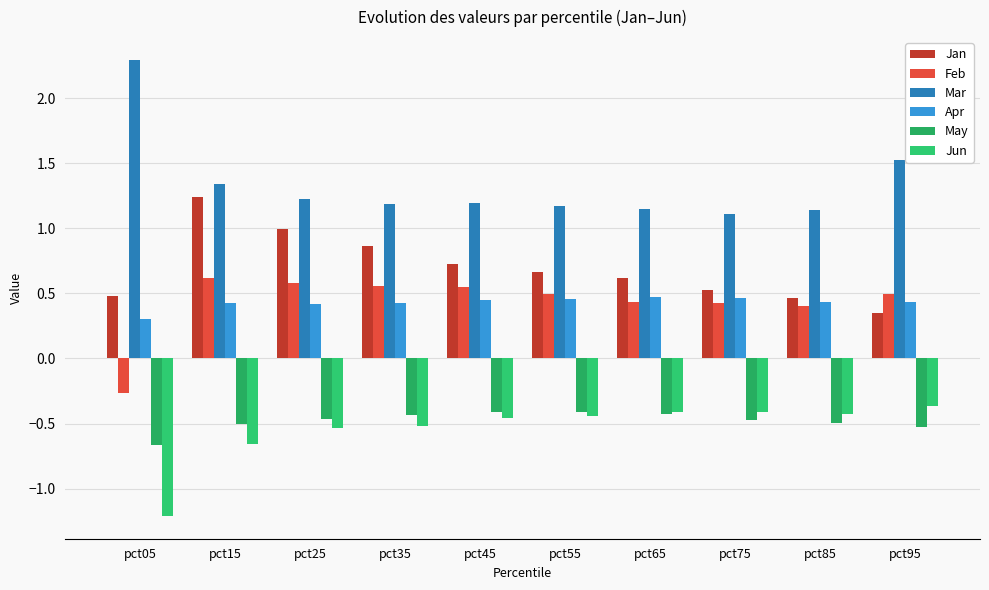

Which series has the largest range (max minus min)?

Mar